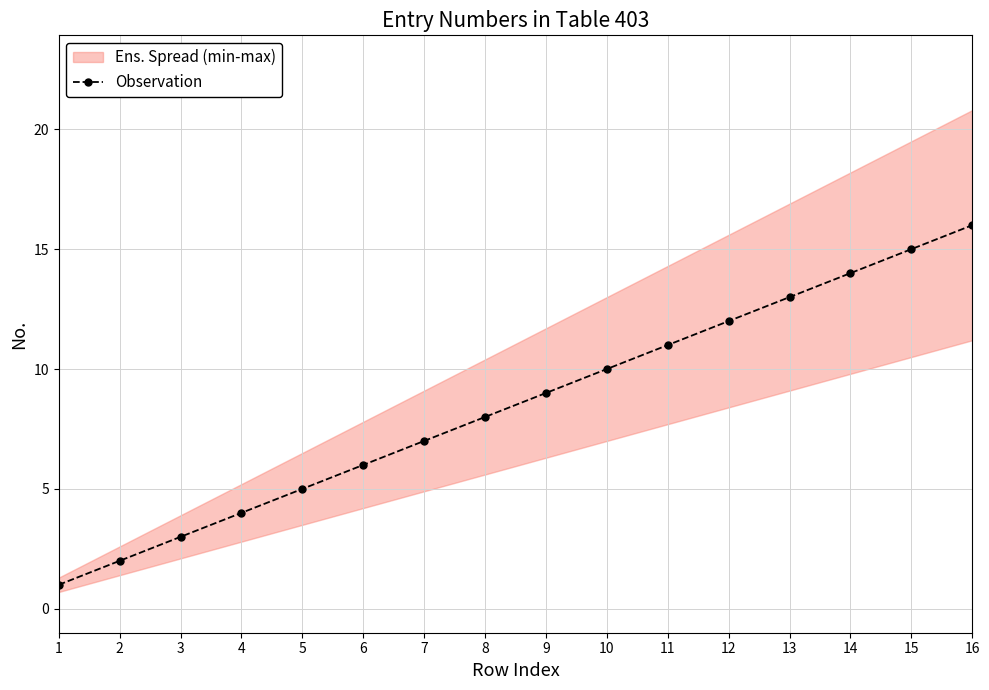

Reading left to right, transcribe all the data shown in this chart.

1=1	2=2	3=3	4=4	5=5	6=6	7=7	8=8	9=9	10=10	11=11	12=12	13=13	14=14	15=15	16=16